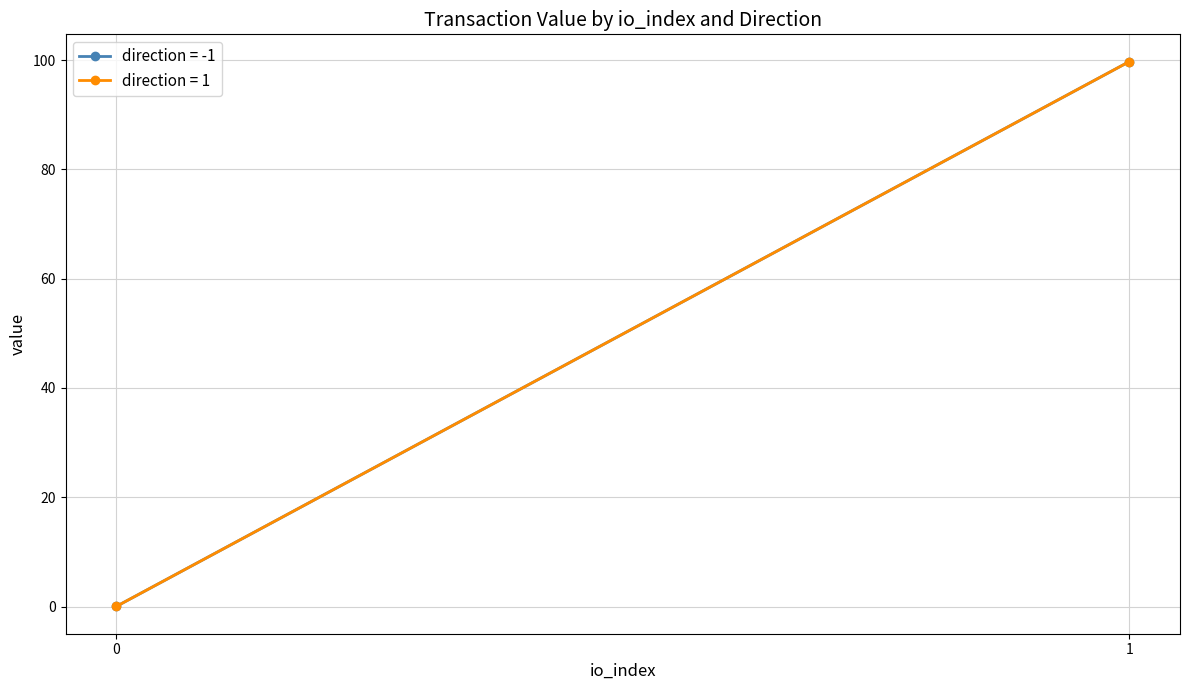

Is this an area chart (filled region under the line)?

No